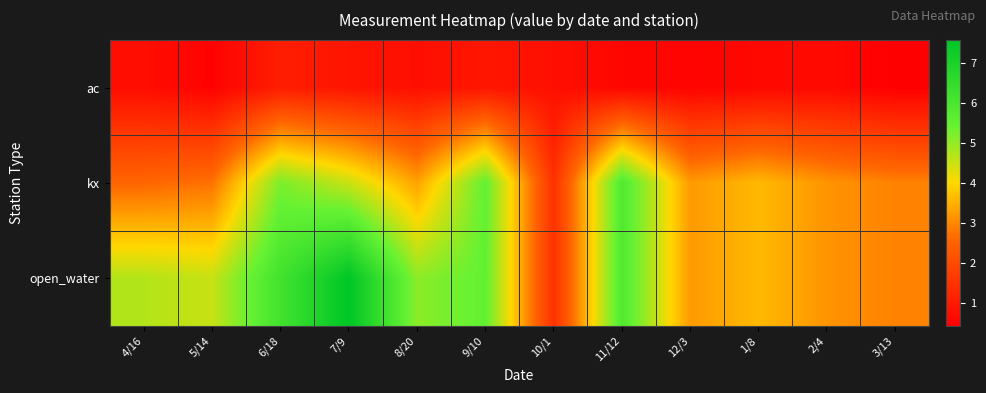

At which category does the chart reach its minimum across all series?

3/13